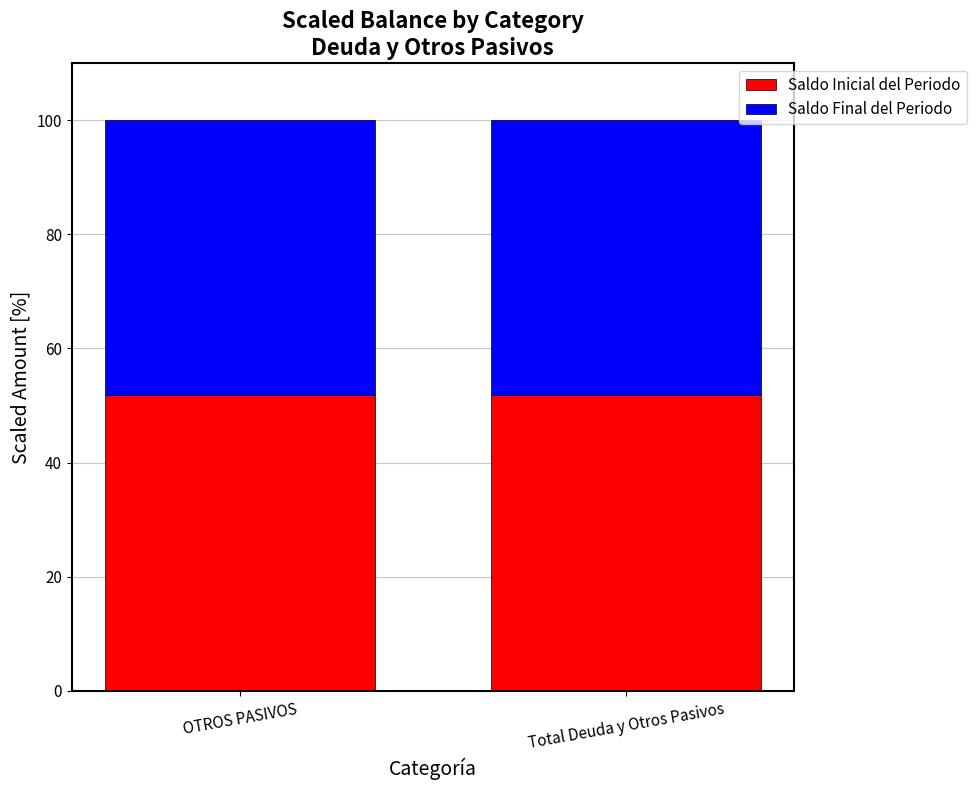

What is the minimum value for Saldo Inicial del Periodo?

51.8